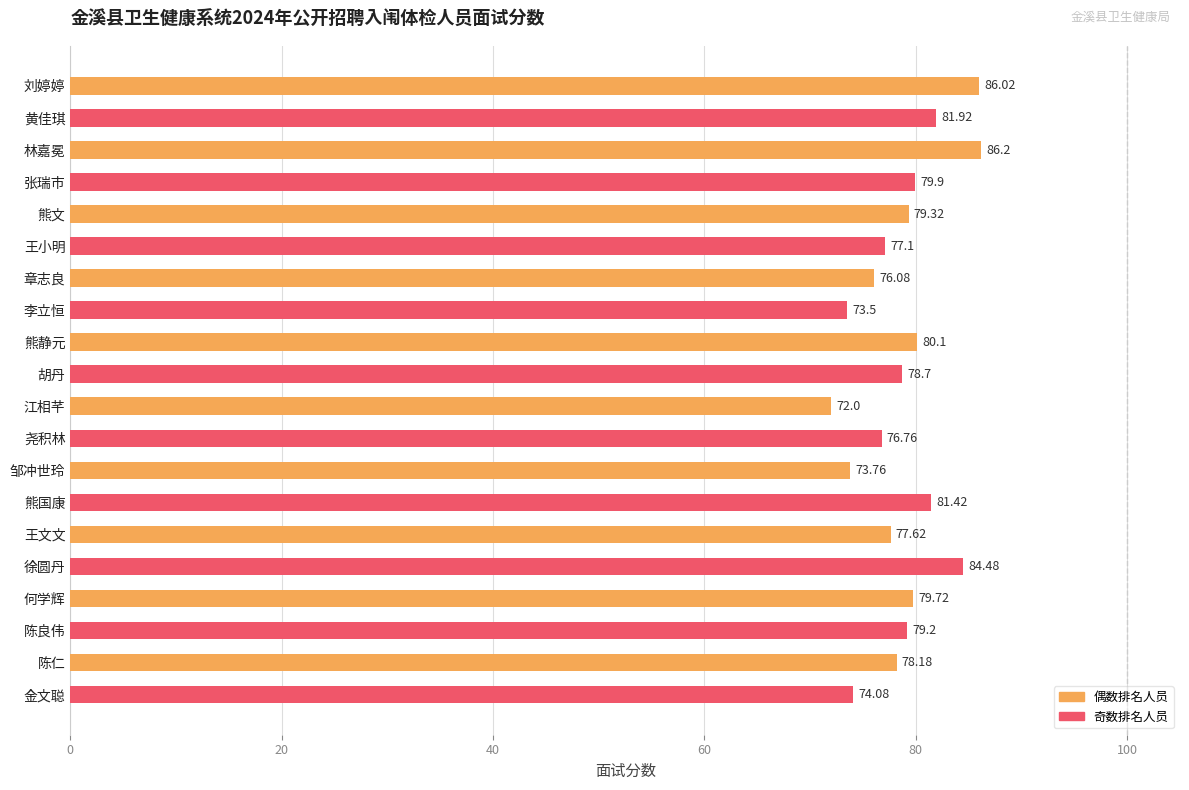

What is the greatest value displayed?

86.2